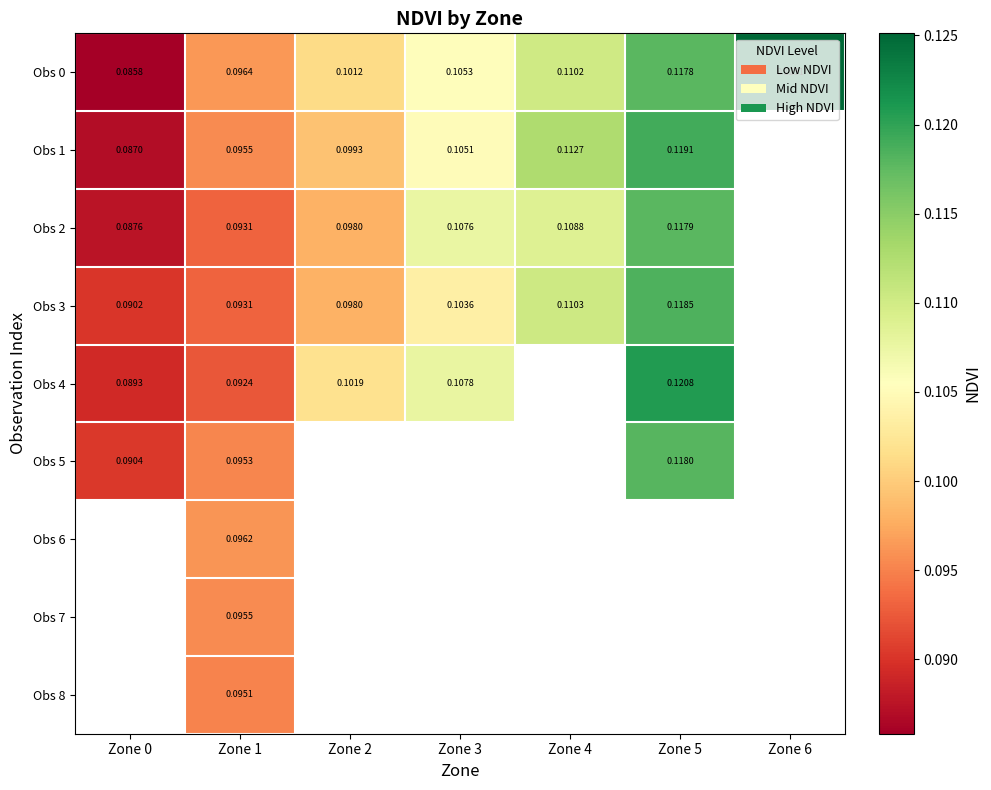

Is the value of Obs 7 at Zone 1 greater than the value of Obs 0 at Zone 1?

No